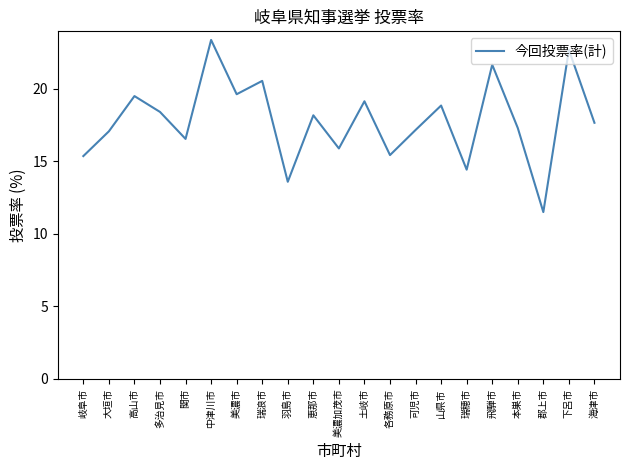

Approximately how many times larger is the value at 美濃加茂市 compared to 郡上市?

1.4